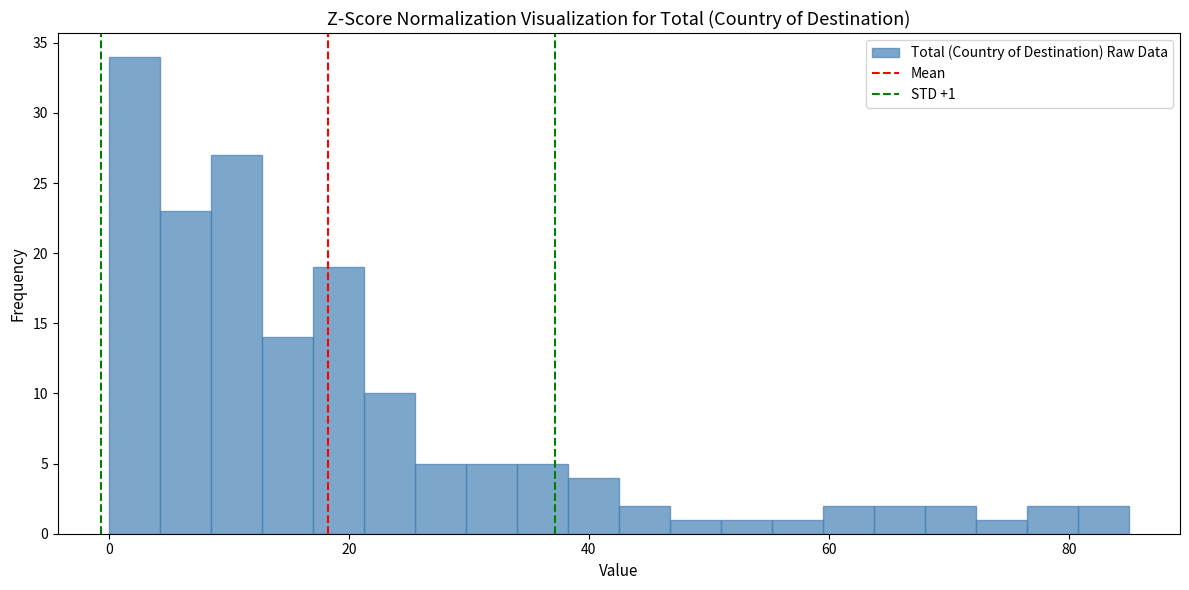

Read against the x-axis, roughly where is the centre of the tallest bar?

2